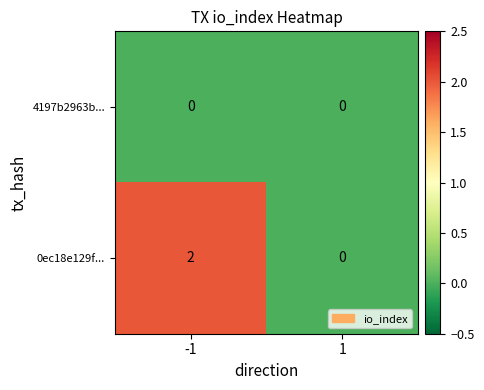

True or false: 0ec18e129f... has a value of -1 at 1.

False